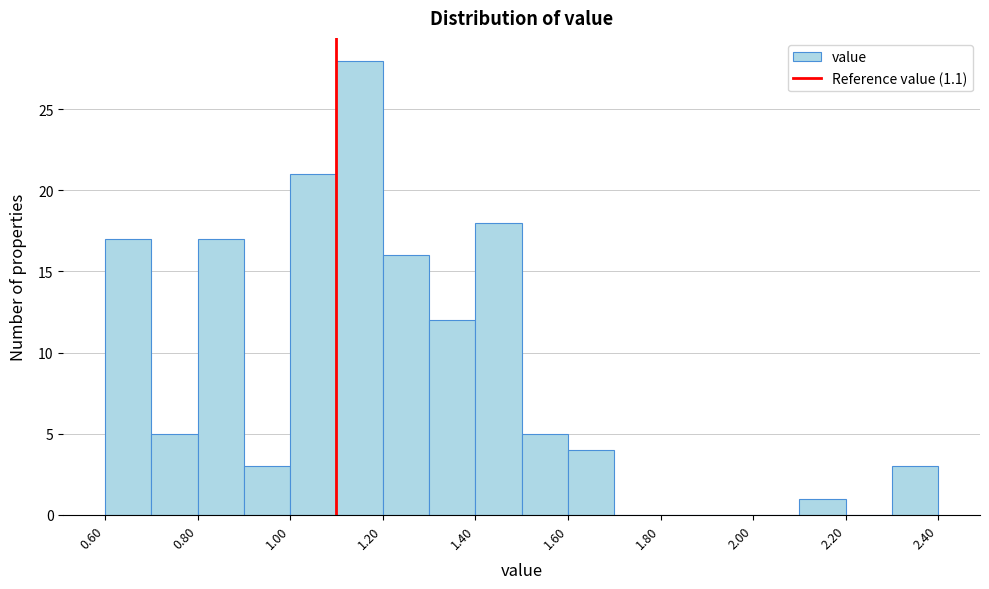

What is the height of the bar covering 1.0 to 1.1 on the x-axis? The values are not printed on the chart, so give them approximately, as read against the axis.

21